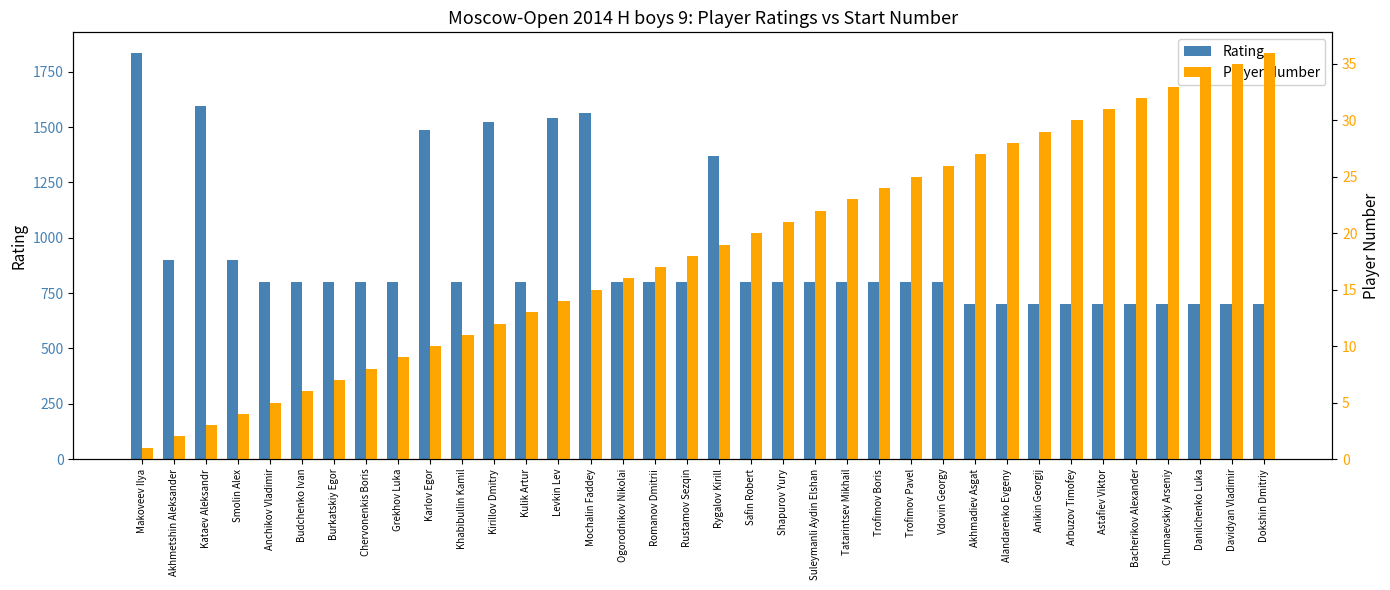

True or false: Player Number has a value of 6 at Rustamov Sezqin.

False